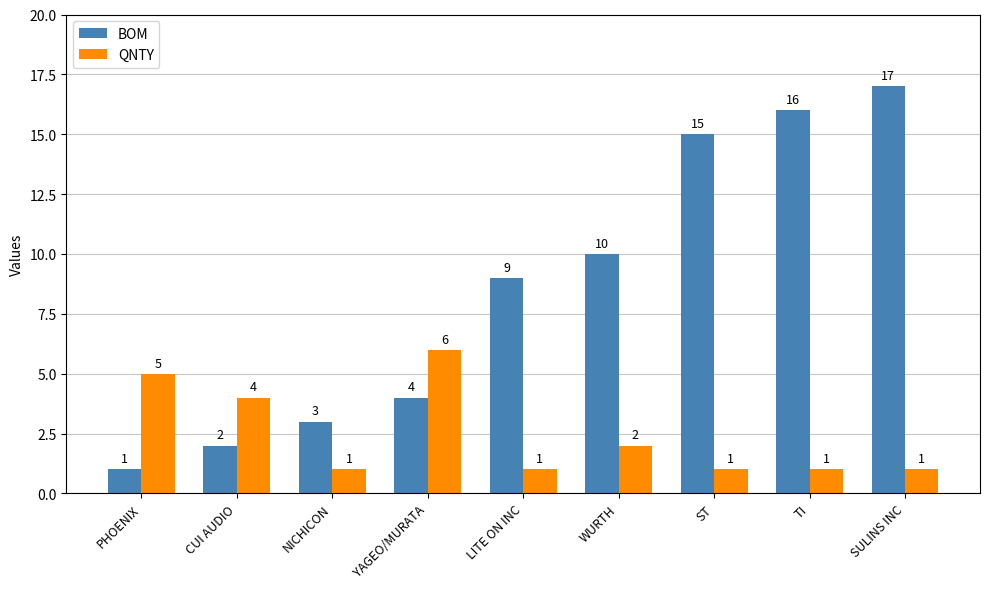

Which series has the largest range (max minus min)?

BOM